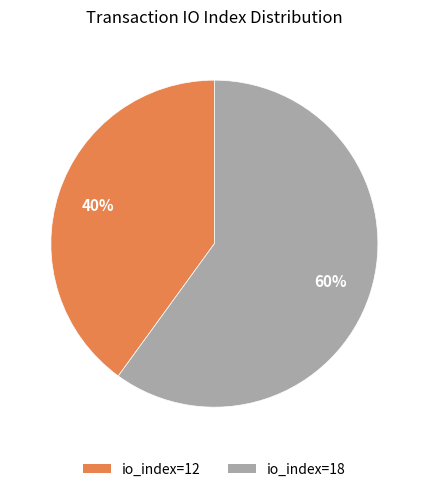

Which slice is the largest?

io_index=18